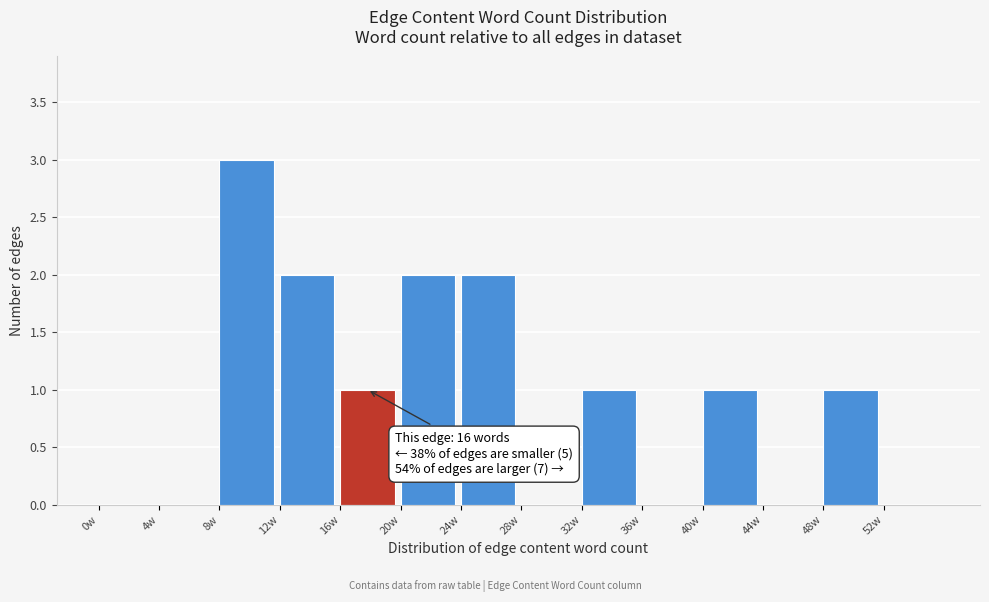

Over which range of the x-axis is the bar tallest?

8 to 12